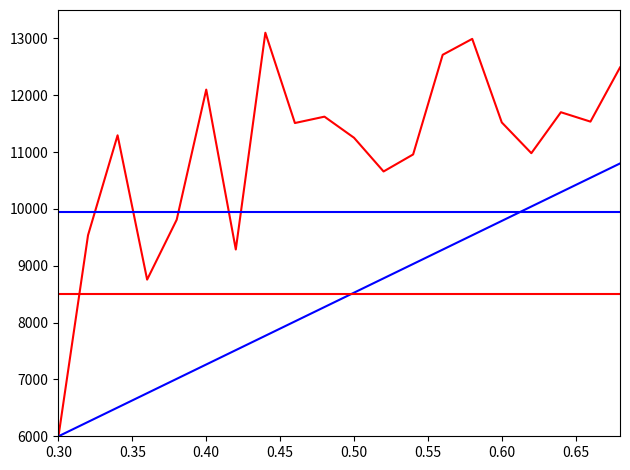

Does the chart have visible grid lines?

No